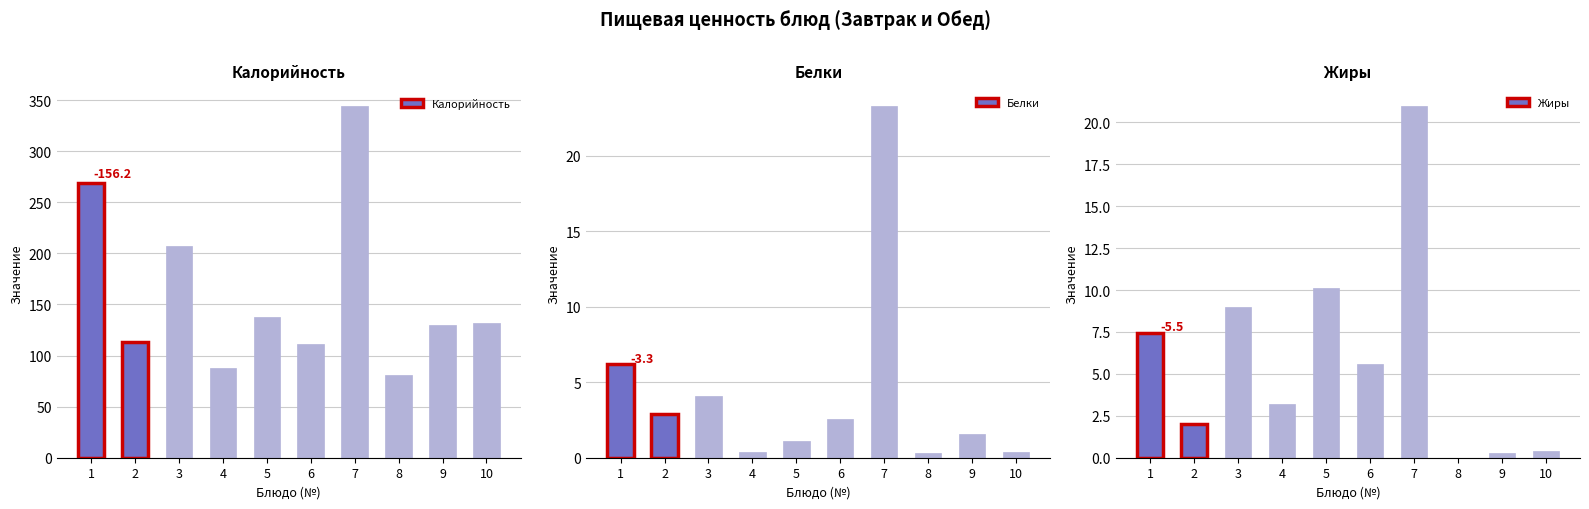

How many data points in Калорийность are less than 131?

5